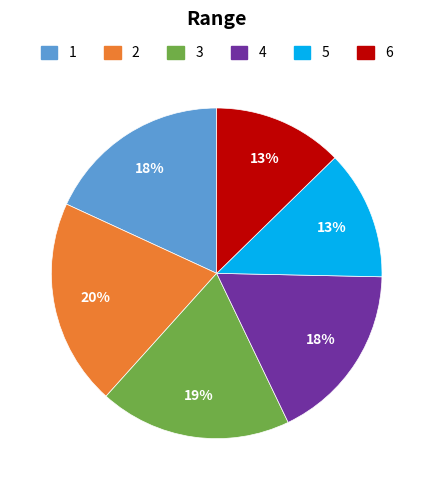

To the nearest percent, what is the average slice percentage?

17%